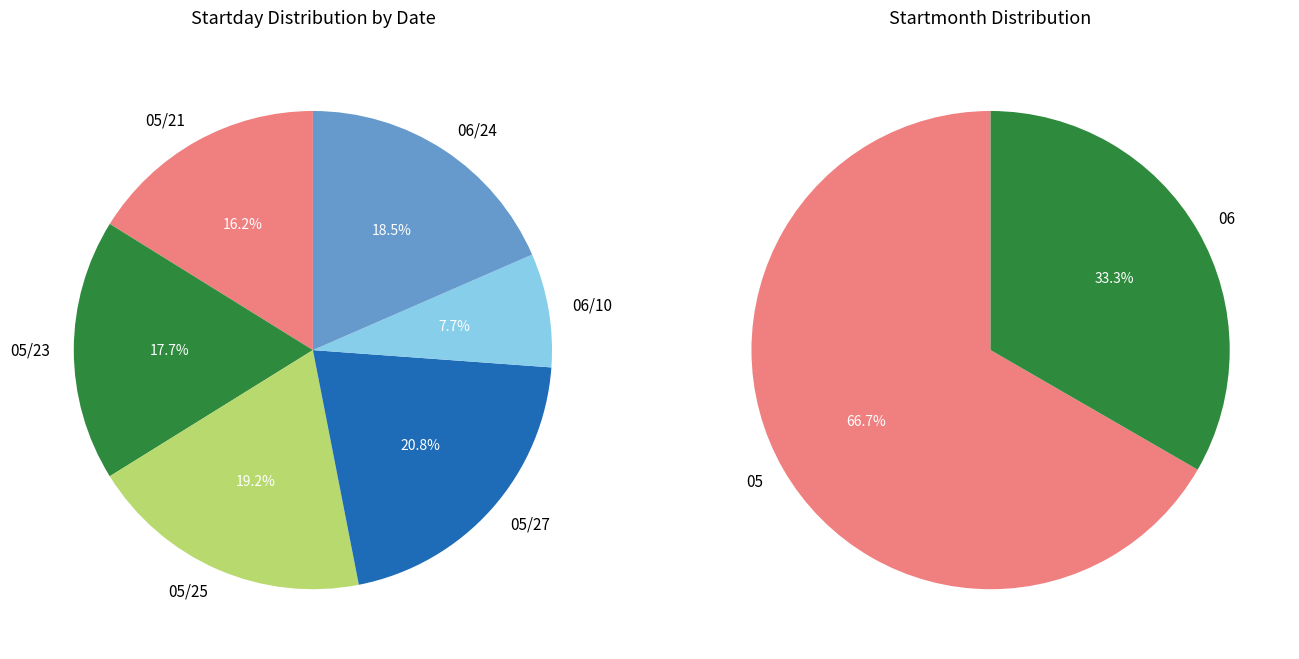

Is it true that 05/27 is 30% of the pie?

False